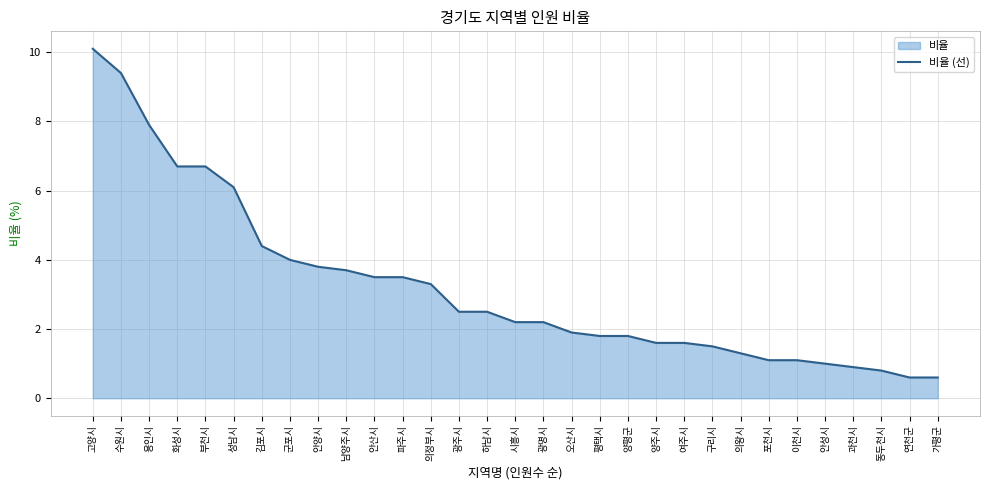

Which label corresponds to the smallest value in the chart?

연천군